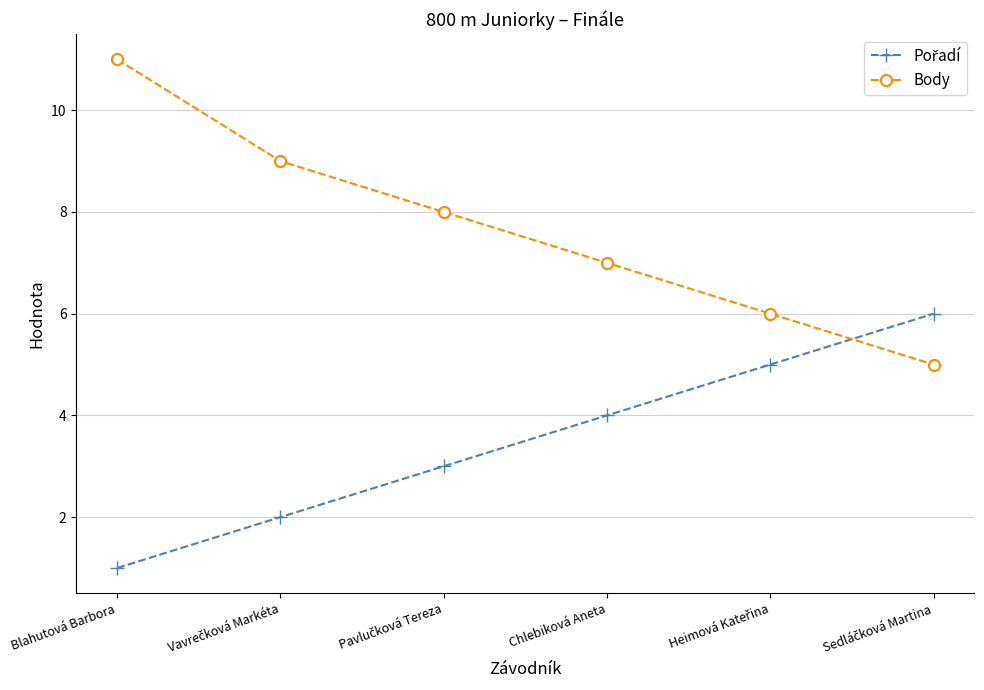

What is the average value of the Body series?

8